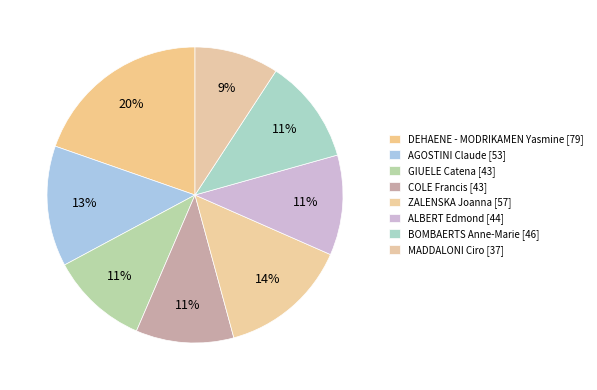

Which category has the biggest portion of the pie?

DEHAENE - MODRIKAMEN Yasmine